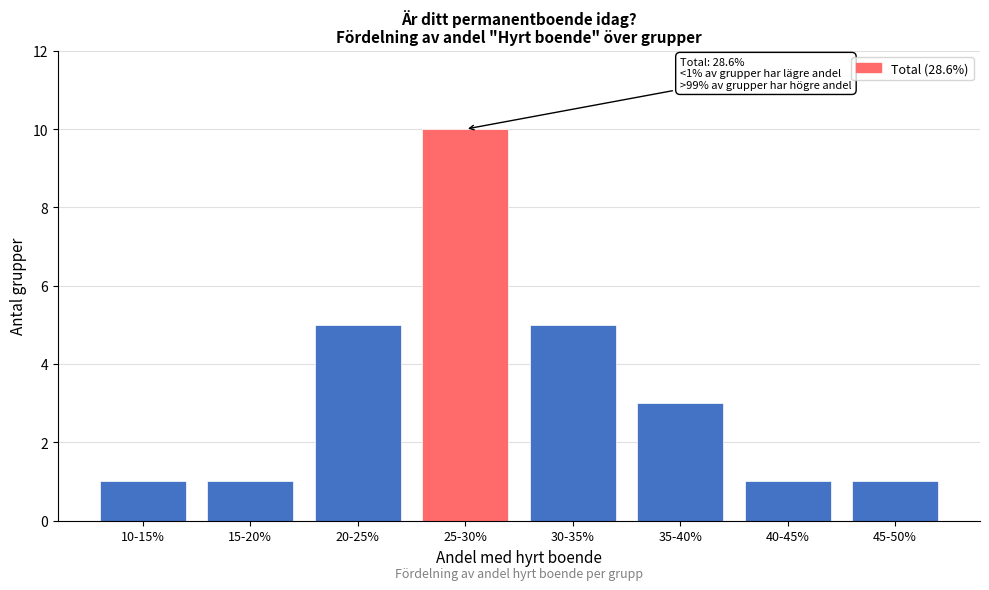

Reading right to left, extract all data points from this chart.

1	1	3	5	10	5	1	1